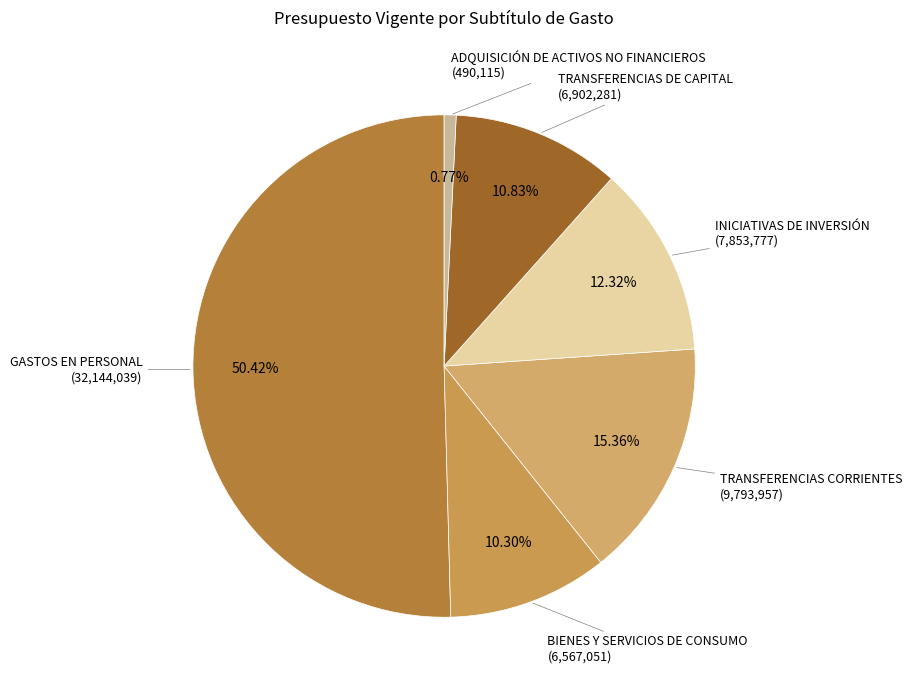

Between INICIATIVAS DE INVERSIÓN and BIENES Y SERVICIOS DE CONSUMO, which is larger?

INICIATIVAS DE INVERSIÓN